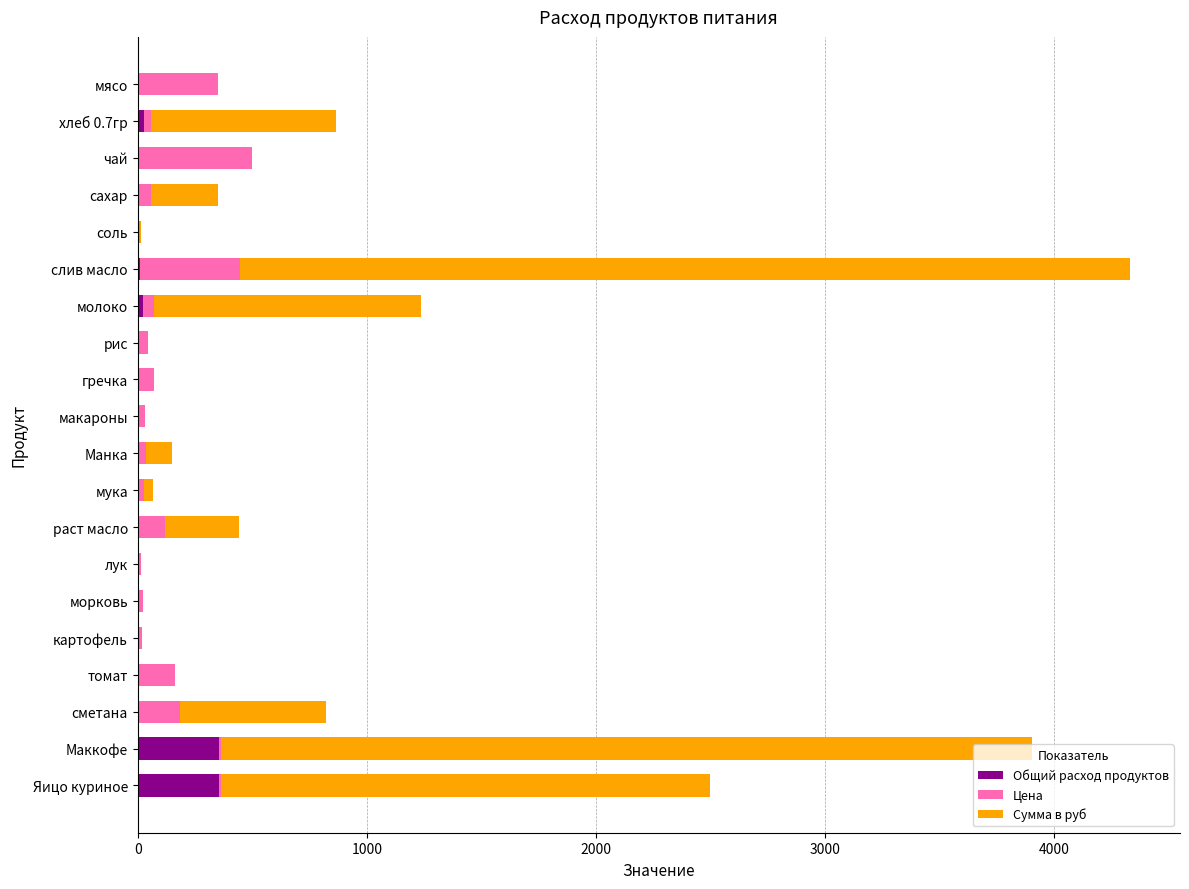

At which category is the sum across all series the highest?

слив масло